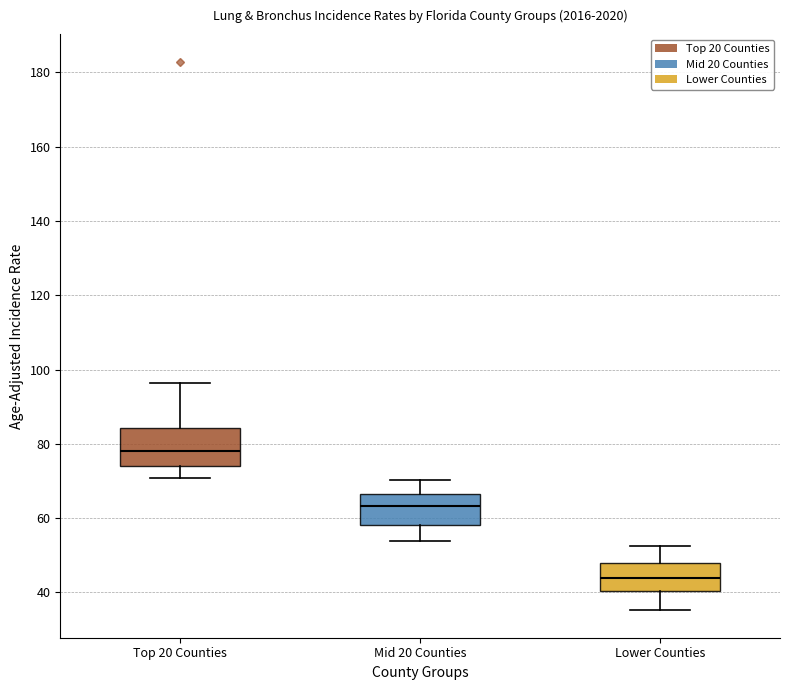

Reading left to right, transcribe this box plot: for each box, give where its median line is, the range the box spans, and where its two whiskers end, as read against the y-axis. The values are not printed on the chart, so give them approximately, as read against the axis.

Top 20 Counties: median 78, box 74 to 84, whiskers 70 to 96
Mid 20 Counties: median 64, box 58 to 66, whiskers 54 to 70
Lower Counties: median 44, box 40 to 48, whiskers 36 to 52